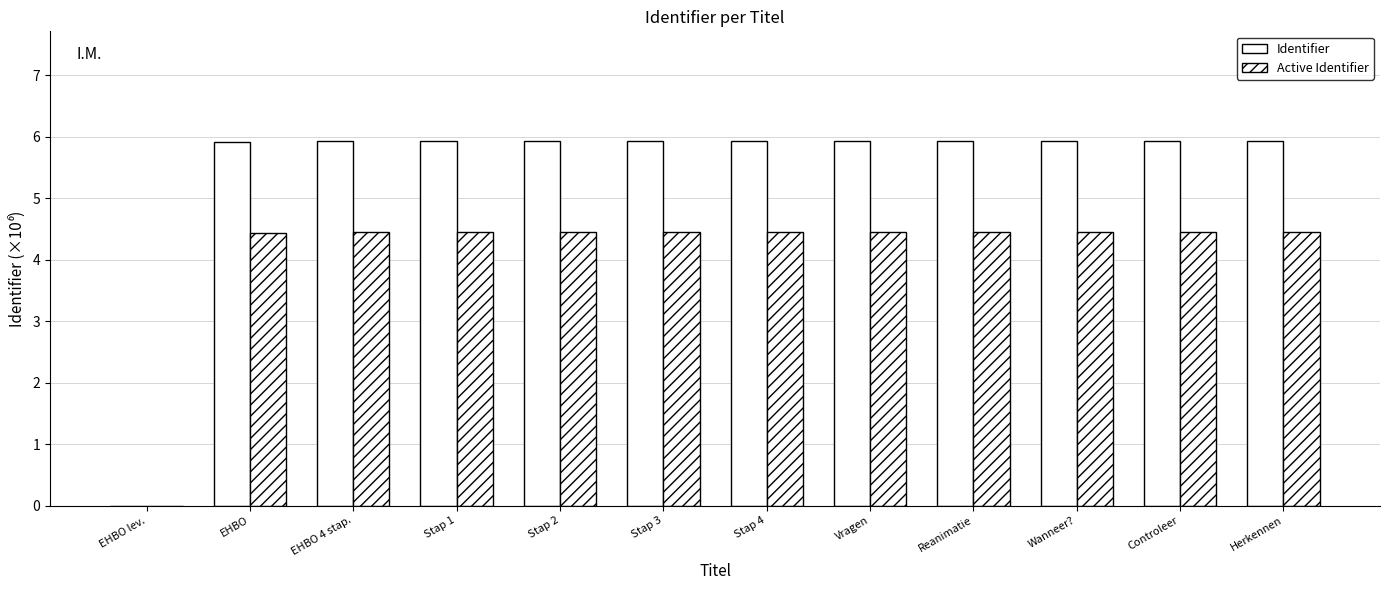

At how many categories does at least one series exceed 1?

11